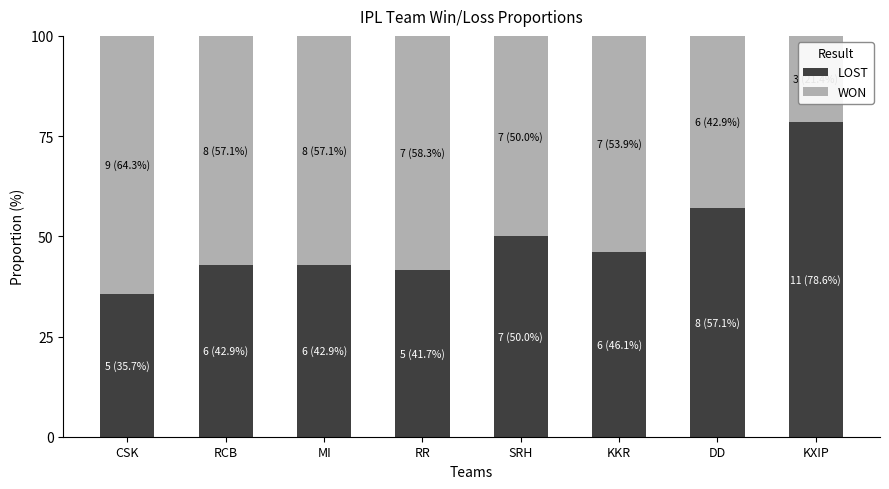

What is the difference between the second highest and minimum values in the LOST series?

21.4